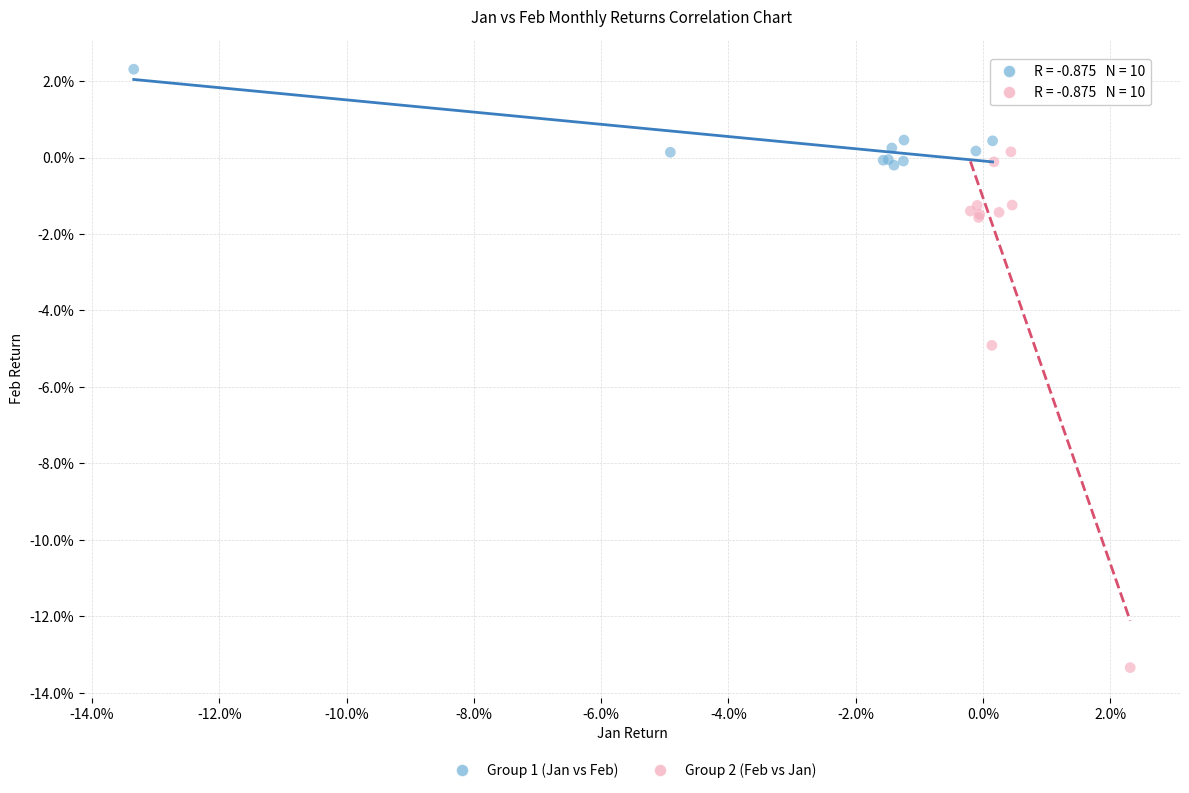

What are all the series names shown in the legend?

Group 1 (Jan vs Feb), Group 2 (Feb vs Jan)